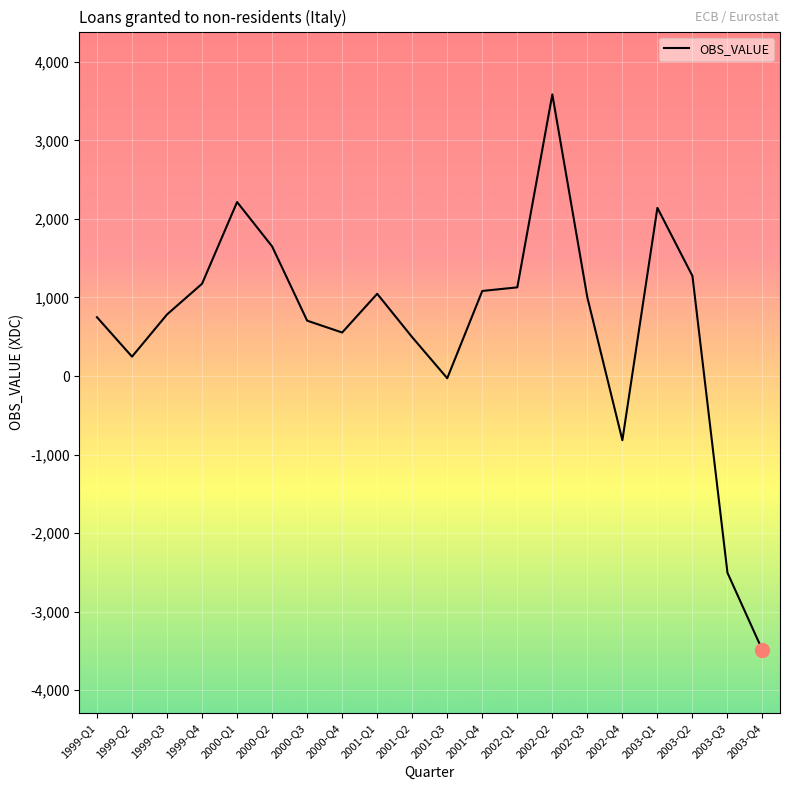

Reading right to left, what are all the values shown in this chart?

2003-Q4=-3491	2003-Q3=-2504	2003-Q2=1274	2003-Q1=2141	2002-Q4=-817	2002-Q3=1000	2002-Q2=3585	2002-Q1=1129	2001-Q4=1083	2001-Q3=-28	2001-Q2=494	2001-Q1=1047	2000-Q4=554	2000-Q3=705	2000-Q2=1650	2000-Q1=2215	1999-Q4=1175	1999-Q3=784	1999-Q2=247	1999-Q1=749